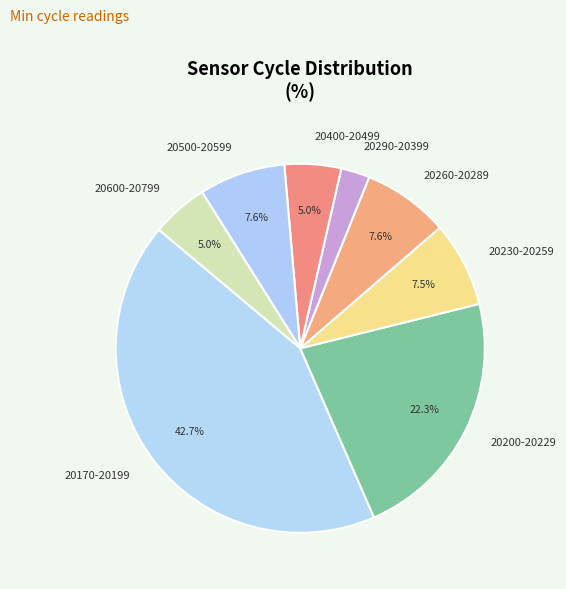

What is the ratio of the value at 20290-20399 to the value at 20260-20289?

0.3